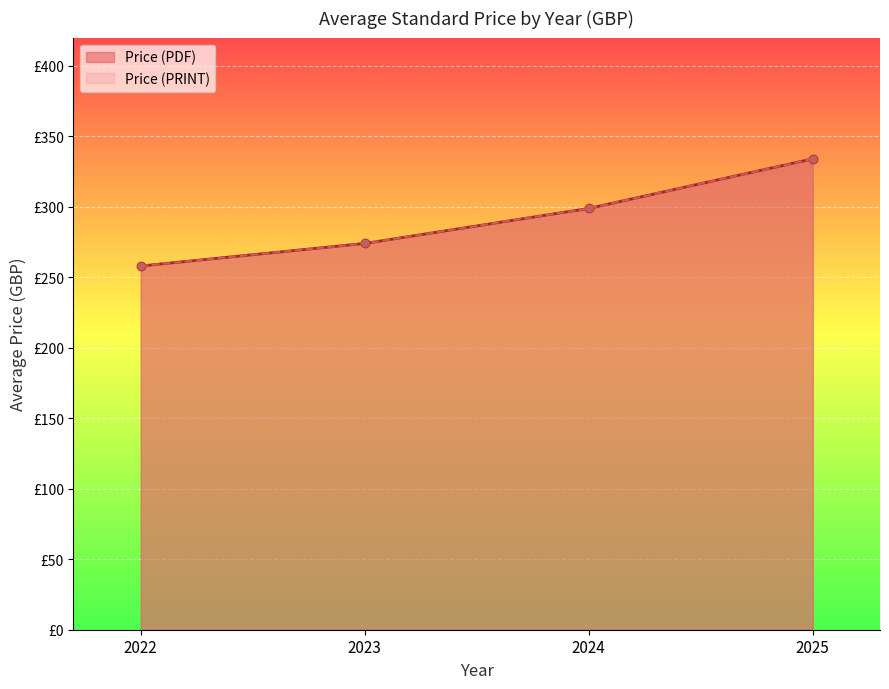

What is the lowest value of the Price (PRINT) series?

220